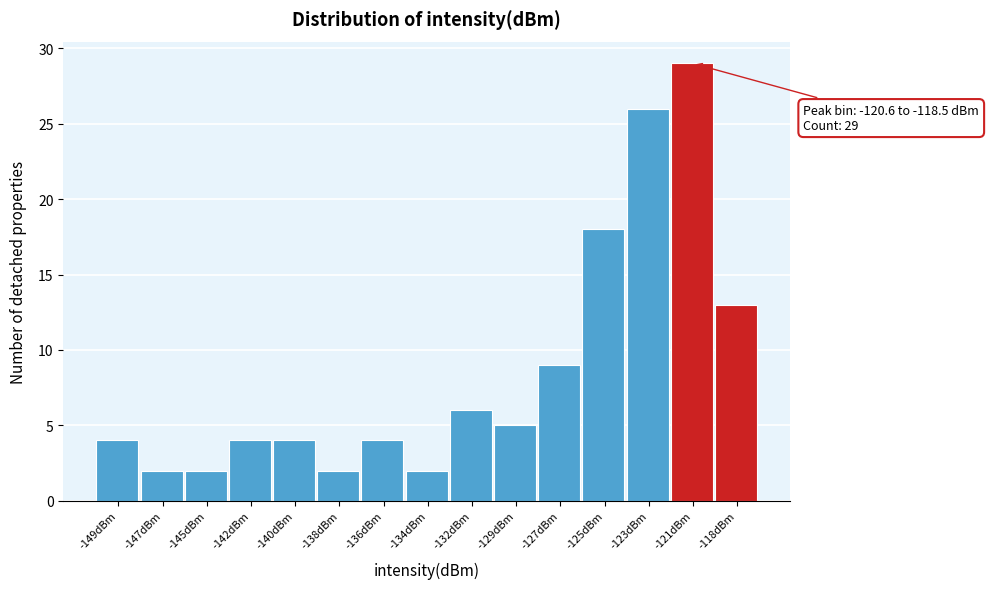

Reading right to left, what are all the values shown in this chart?

13	29	26	18	9	5	6	2	4	2	4	4	2	2	4